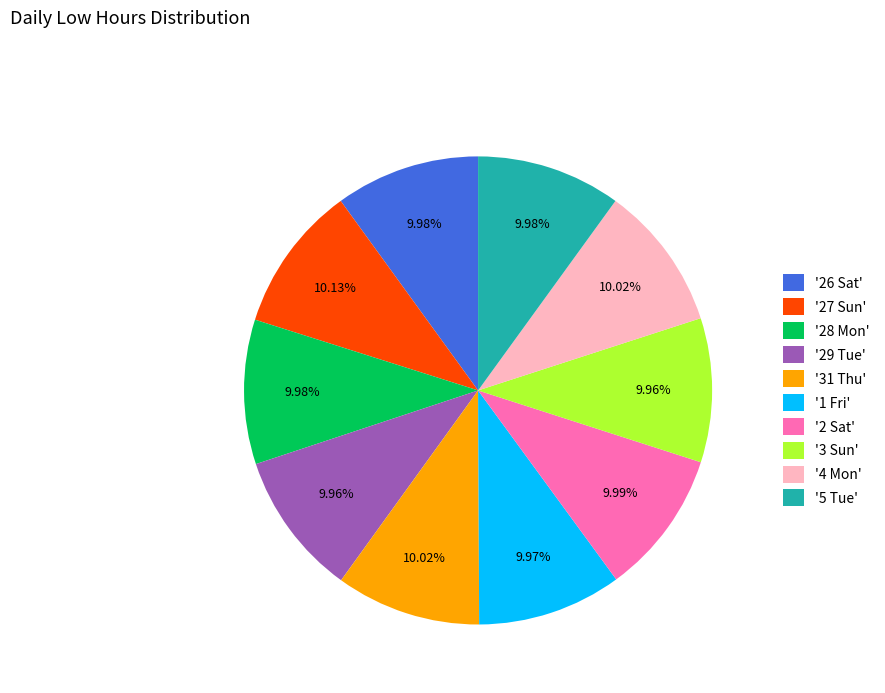

Is there a majority slice in this chart?

No